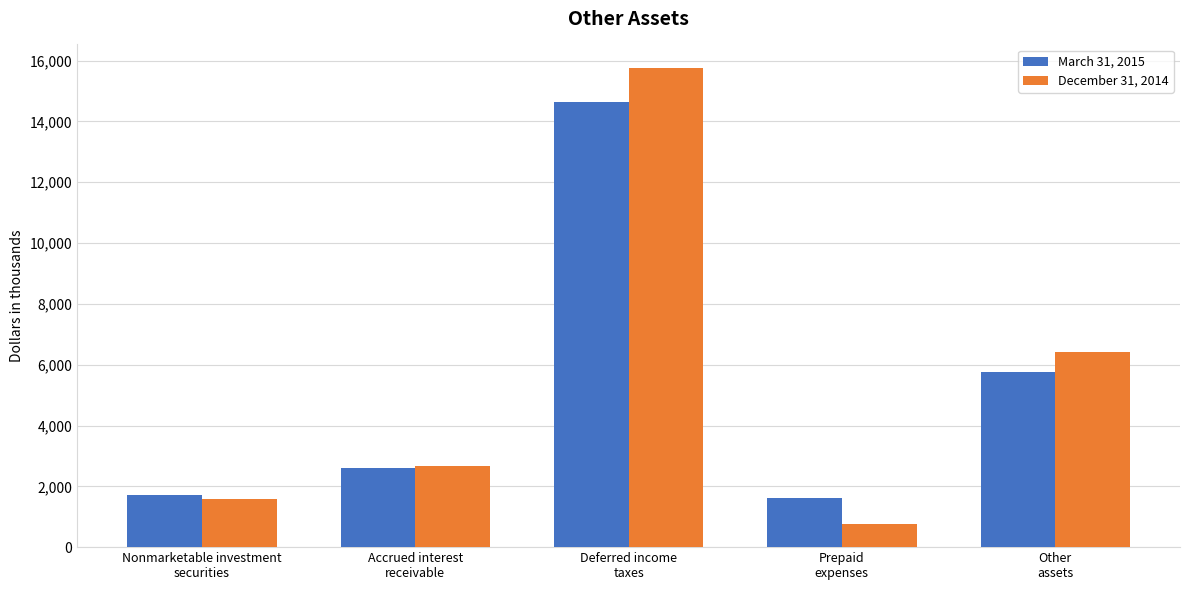

Rank the series by their average value, from lowest to highest.

March 31, 2015, December 31, 2014